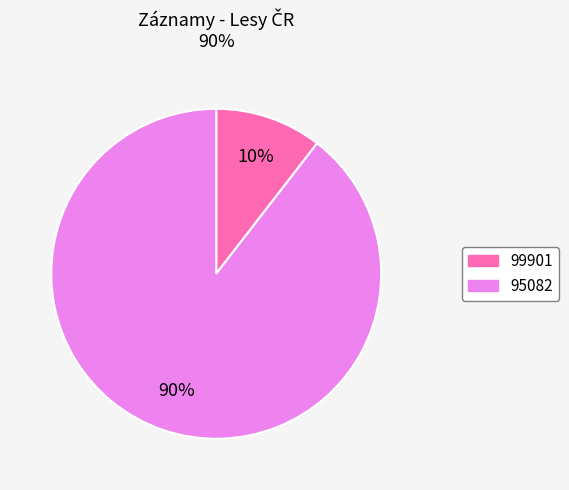

Do 95082 and 99901 together represent more than half of the pie?

Yes